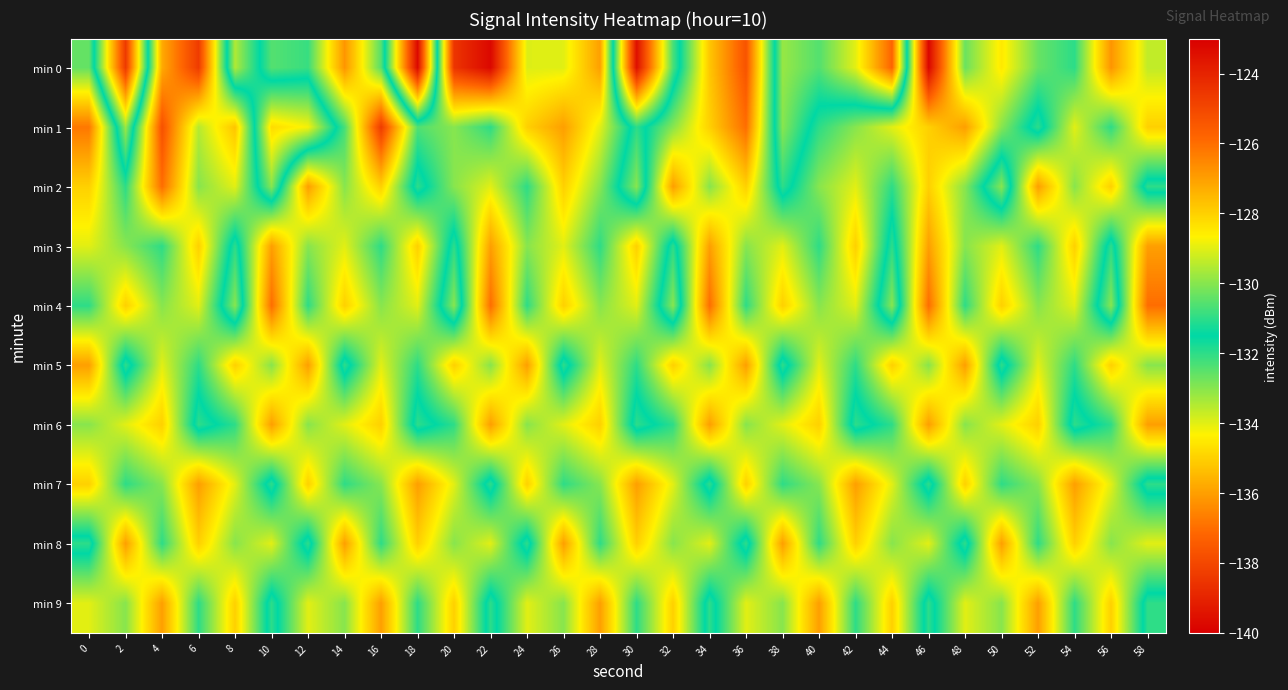

At which category is the sum across all series the highest?

46